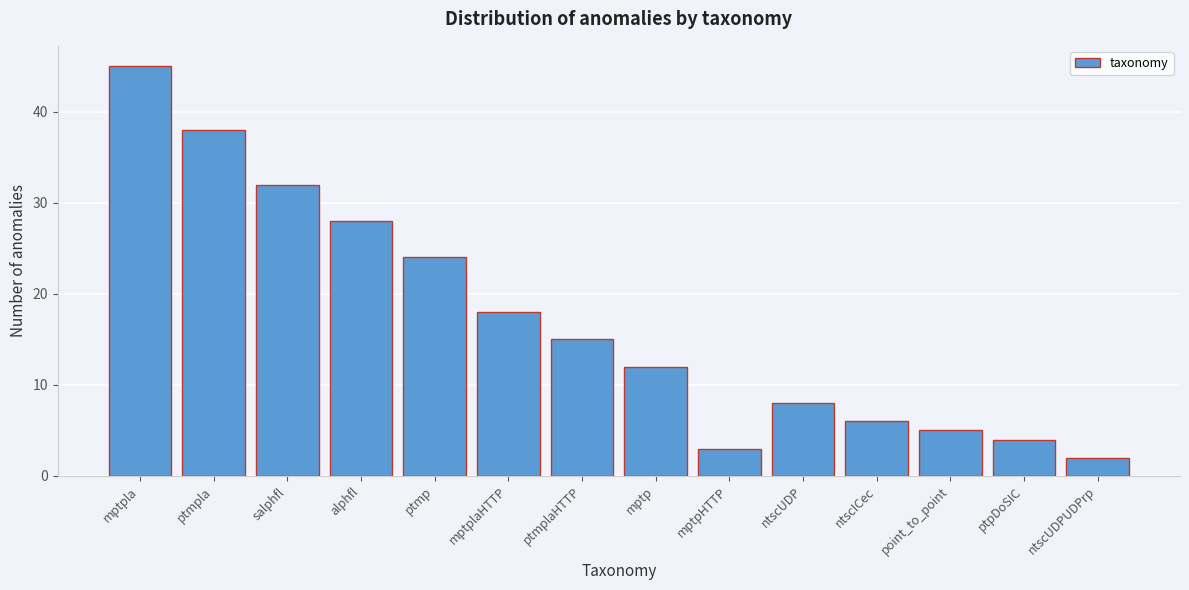

Reading left to right, transcribe all the data shown in this chart.

45	38	32	28	24	18	15	12	3	8	6	5	4	2